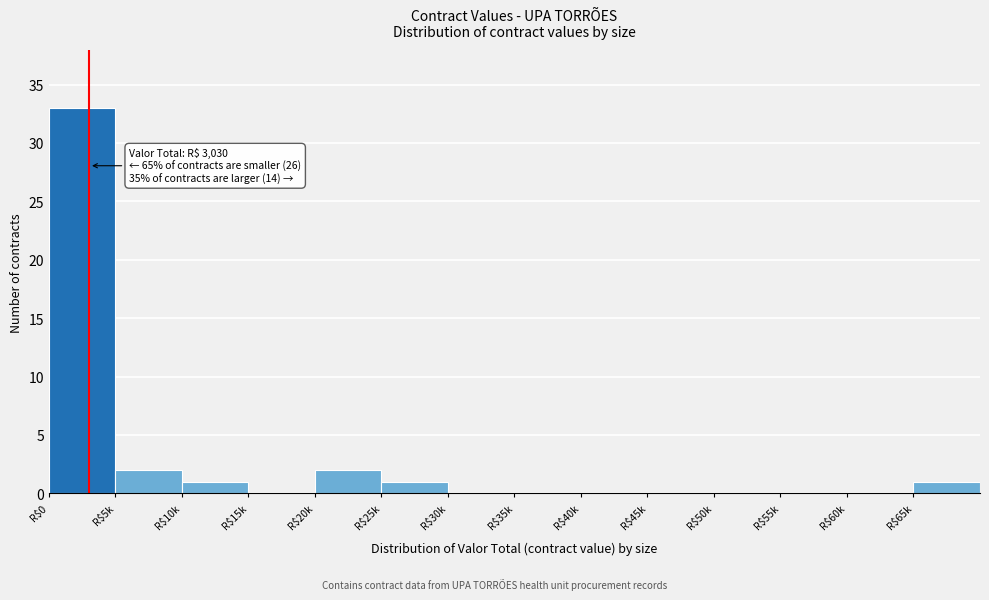

What is the sum of all values?

40